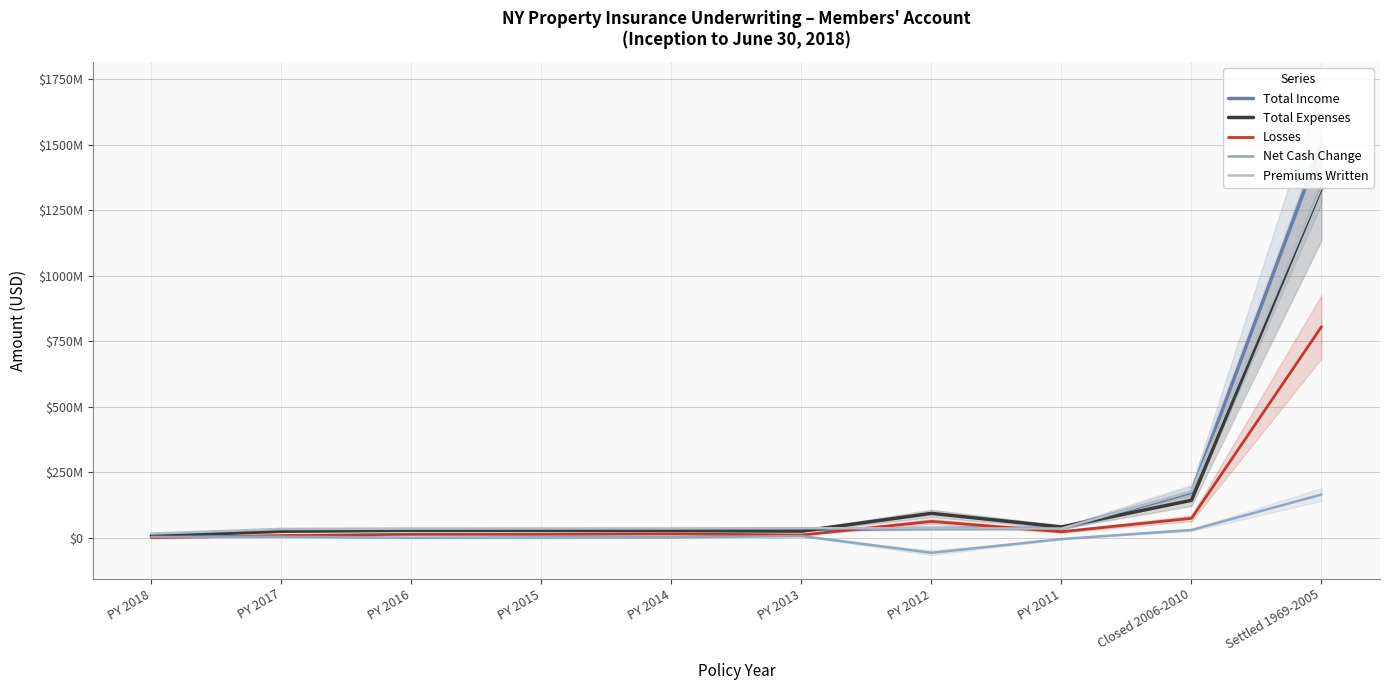

Which has a higher value, PY 2012 or PY 2017?

PY 2012